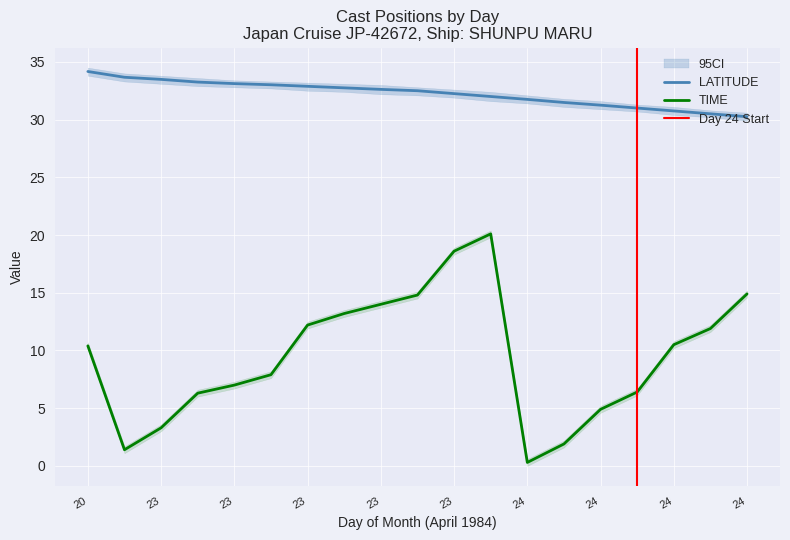

Where is the first local maximum for TIME?

23